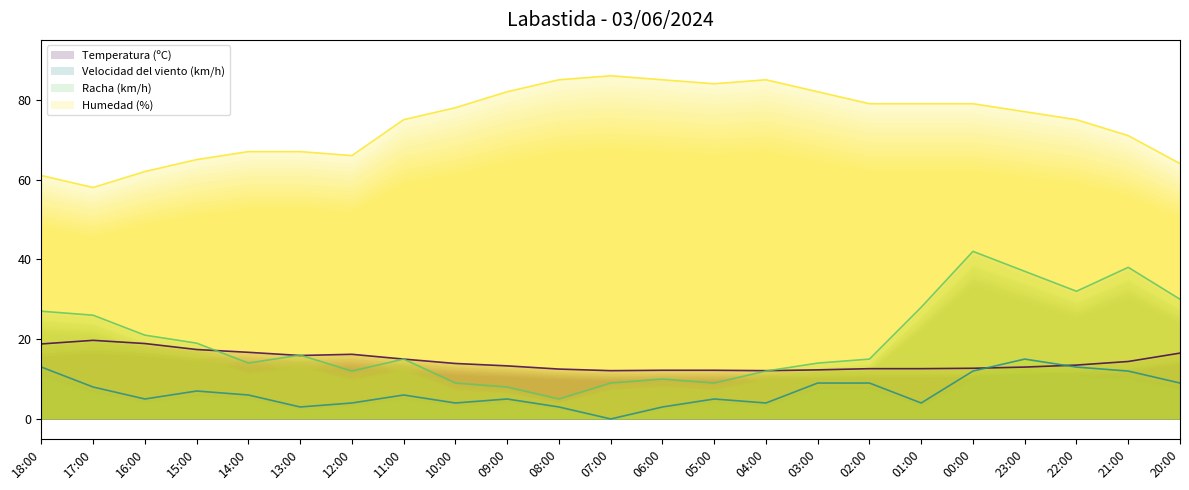

Where is the first local minimum for Humedad (%)?

17:00